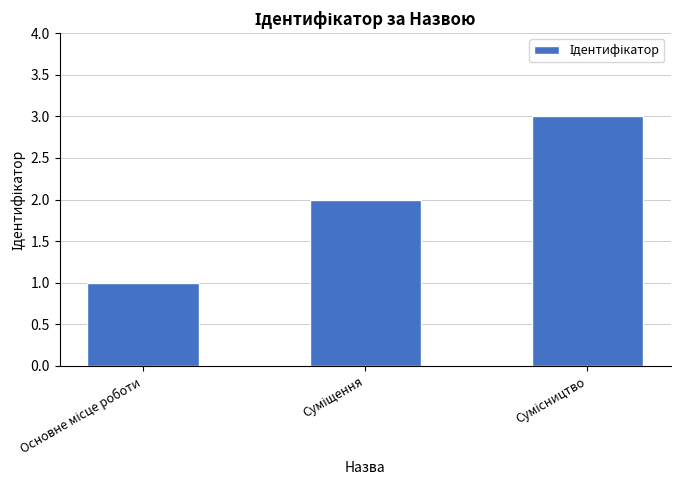

What is the difference between the second highest and minimum values?

1